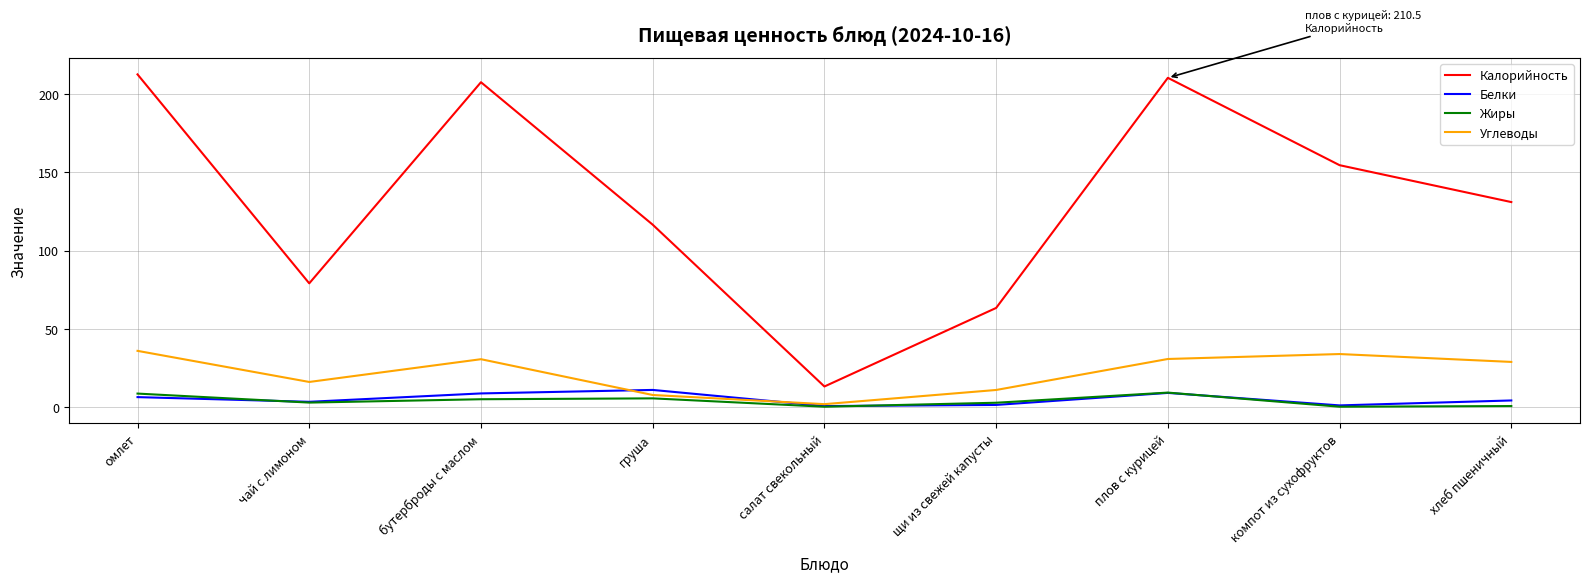

What position from the right is чай с лимоном?

8